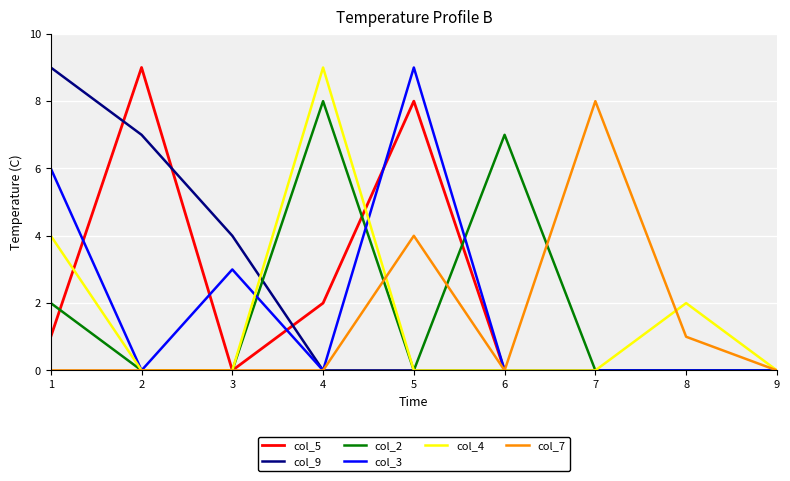

True or false: col_5 has a value of 0 at 8.

True